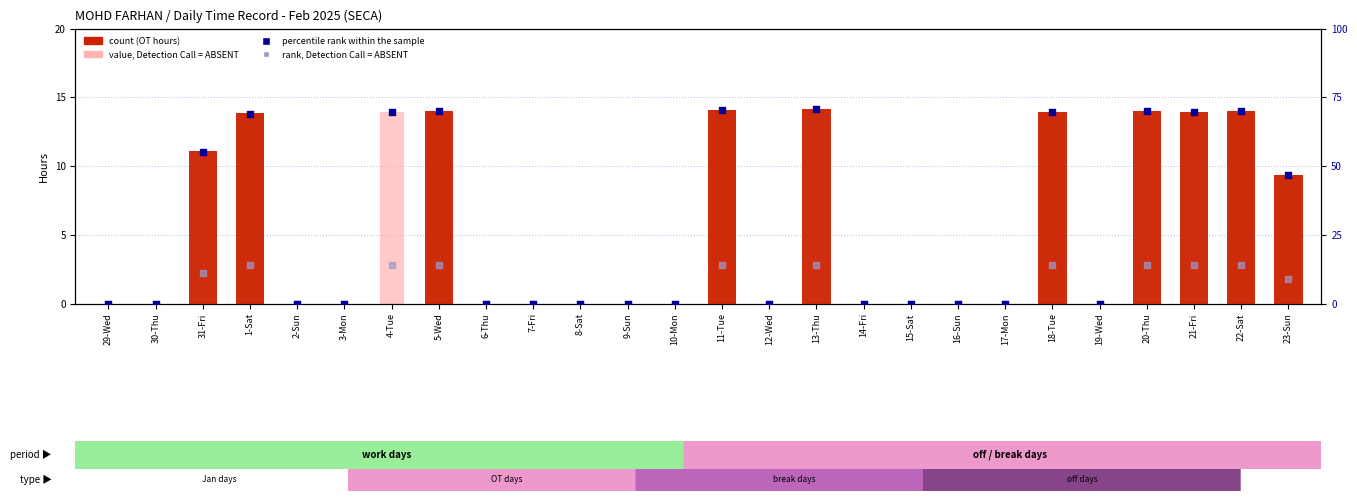

At which category is the sum across all series the highest?

11-Tue